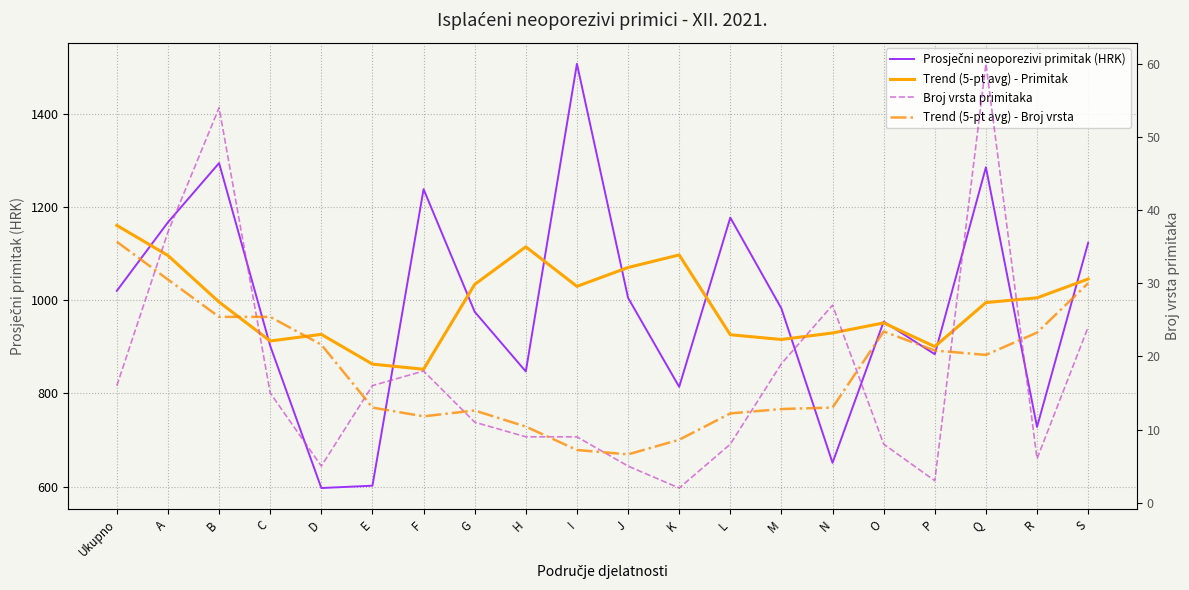

At N, list the series in order from smallest to largest.

Trend (5-pt avg) - Broj vrsta, Broj vrsta primitaka, Prosječni neoporezivi primitak (HRK), Trend (5-pt avg) - Primitak